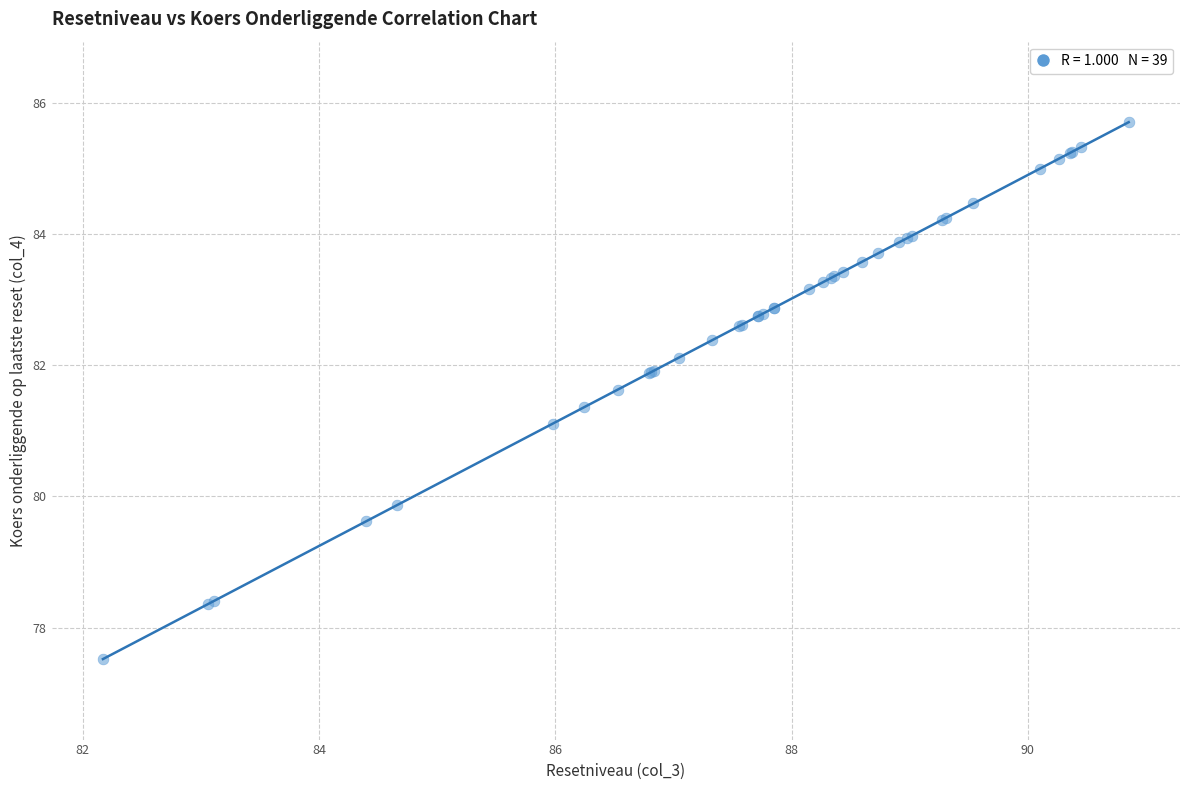

What Y value in the scatter plot is closest to 81?

81.1